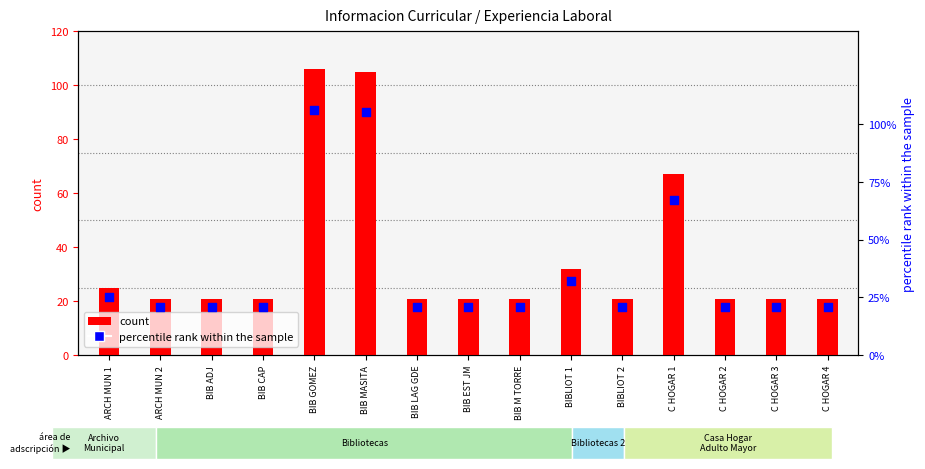

Which series reaches the minimum Y coordinate?

count